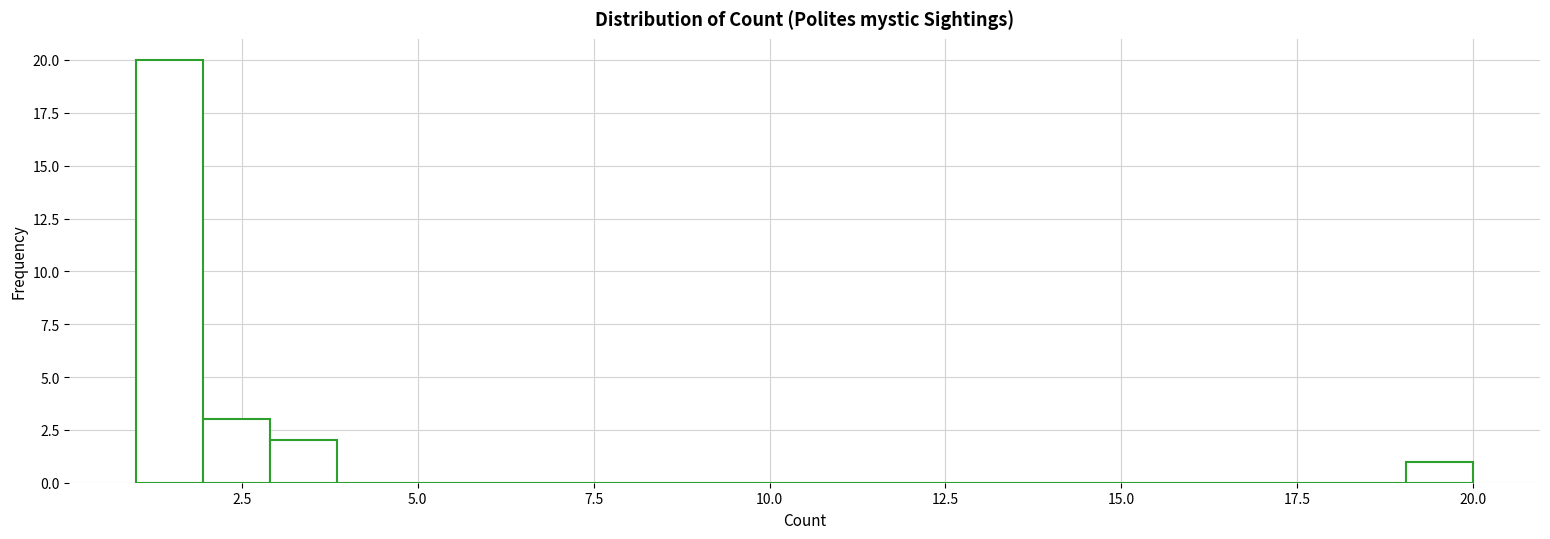

Around what value on the x-axis is the tallest bar? Give the approximate position of its centre, as read against the axis.

1.5